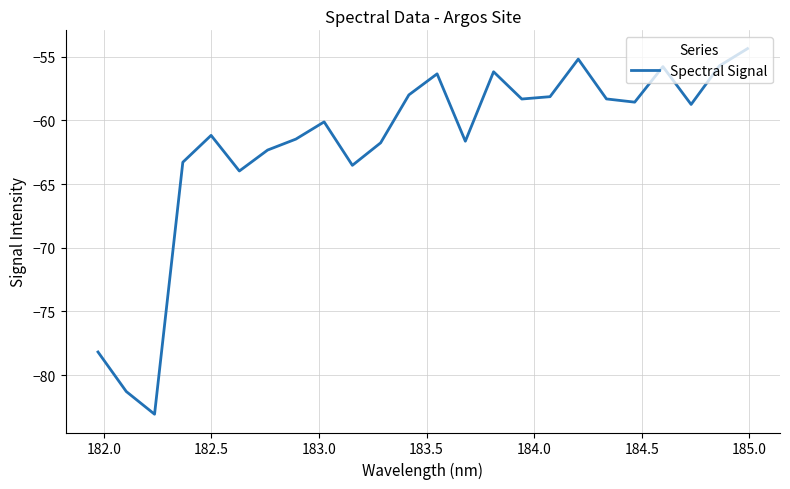

What is the greatest value displayed?

-54.4